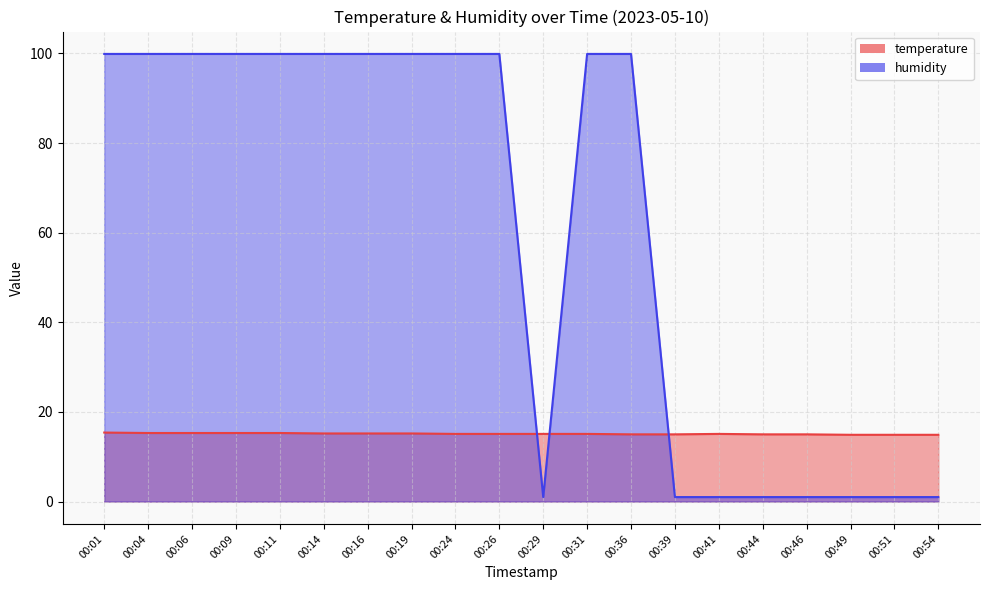

What is the sum of the humidity values at 00:31 and 00:46?

100.9